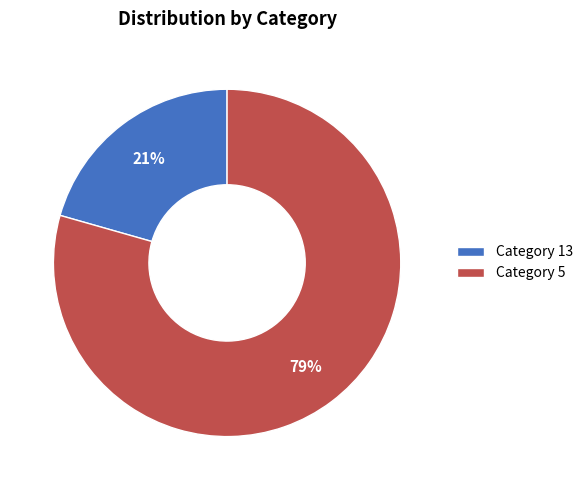

What percentage is the Category 5 slice, to the nearest percent?

79%